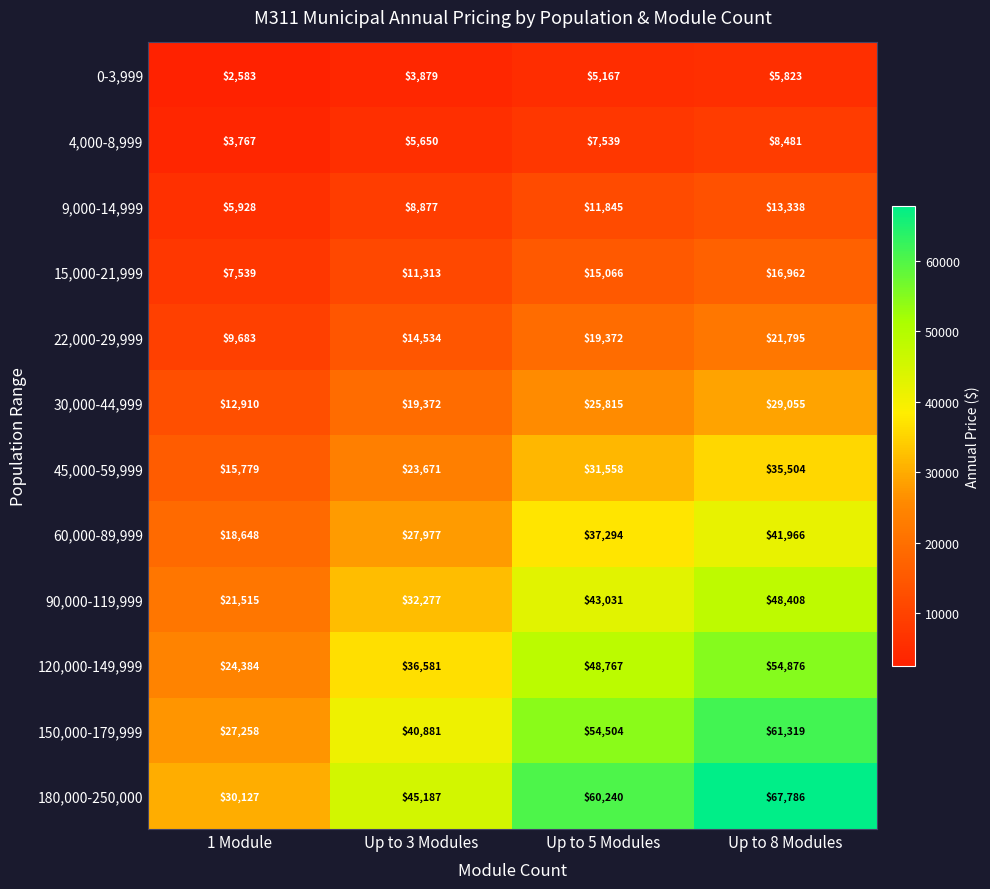

The value of 45,000-59,999 at Up to 3 Modules is 35720. True or false?

False